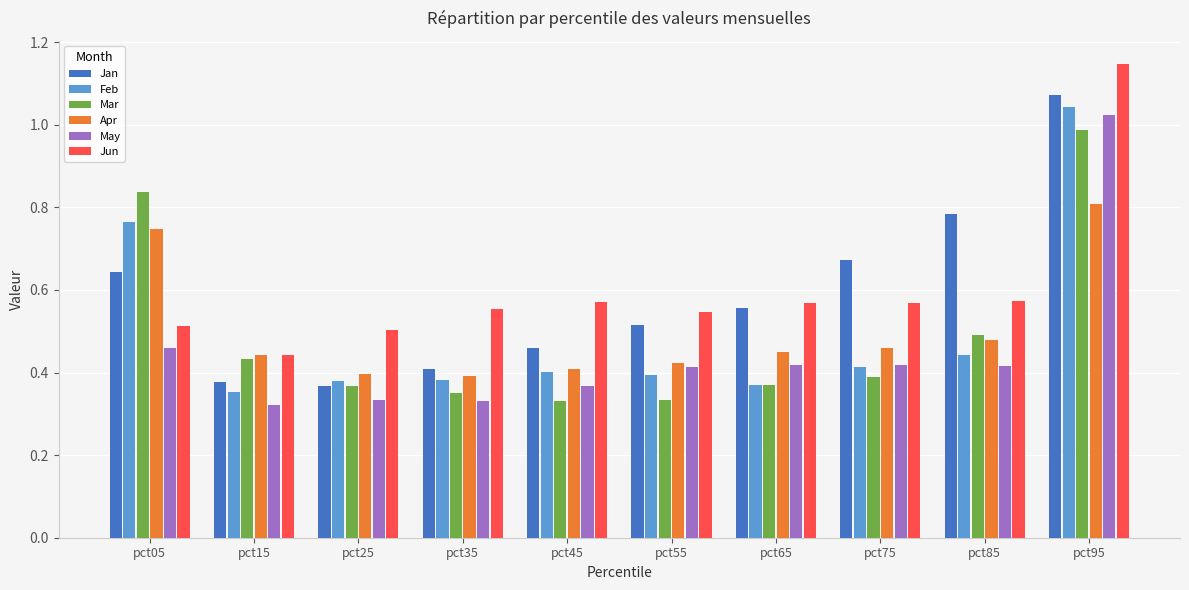

Where is May nearest to the value 0?

pct15